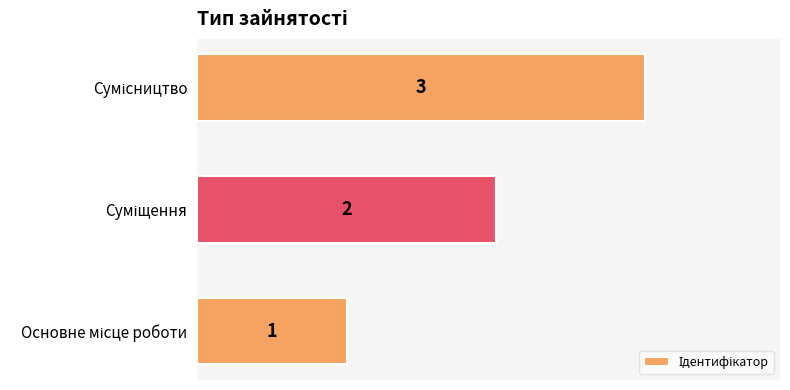

What is the maximum value shown in the chart?

3